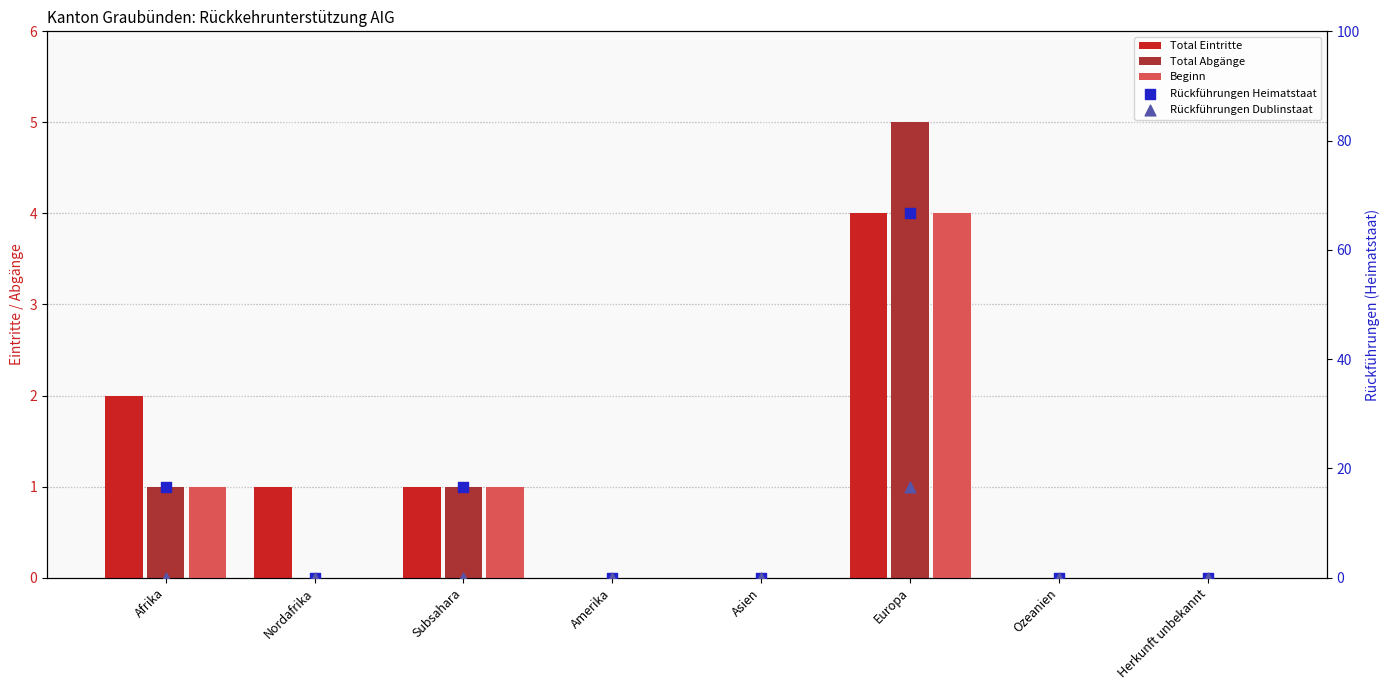

Which series contains the highest Y value?

Rückführungen Heimatstaat